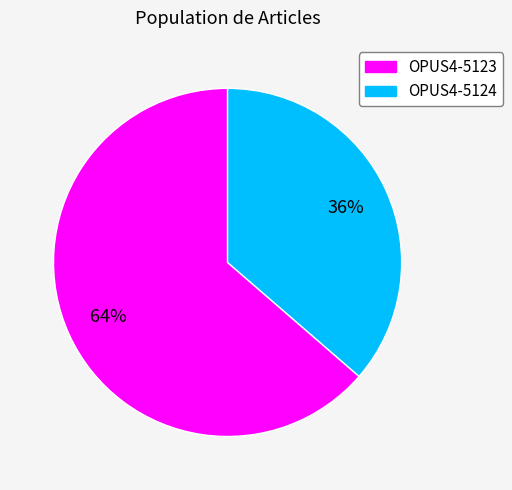

Count the number of slices in the pie.

2